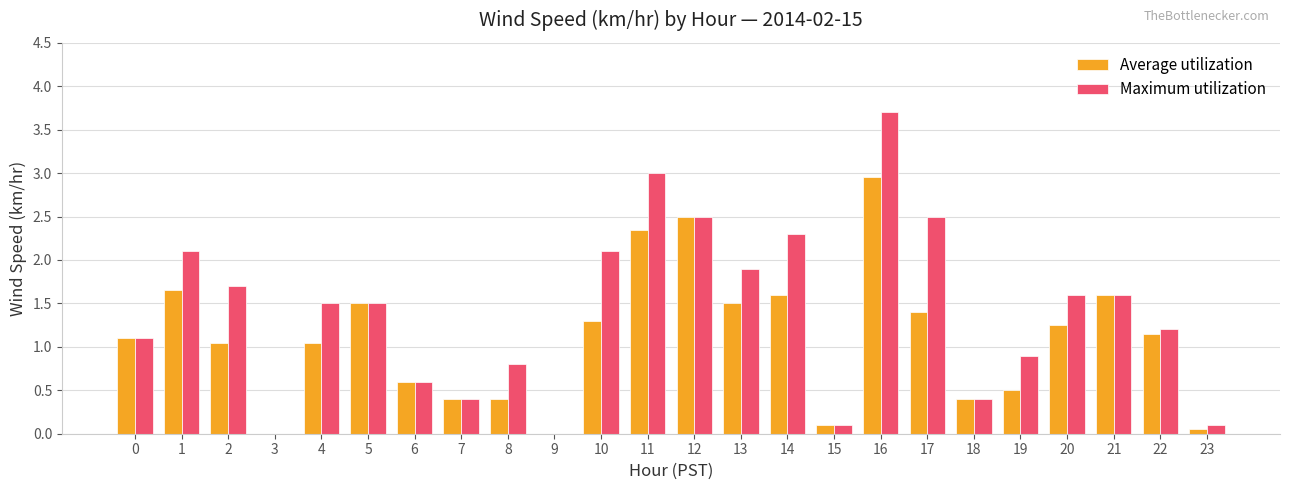

What are all the series names shown in the legend?

Average utilization, Maximum utilization